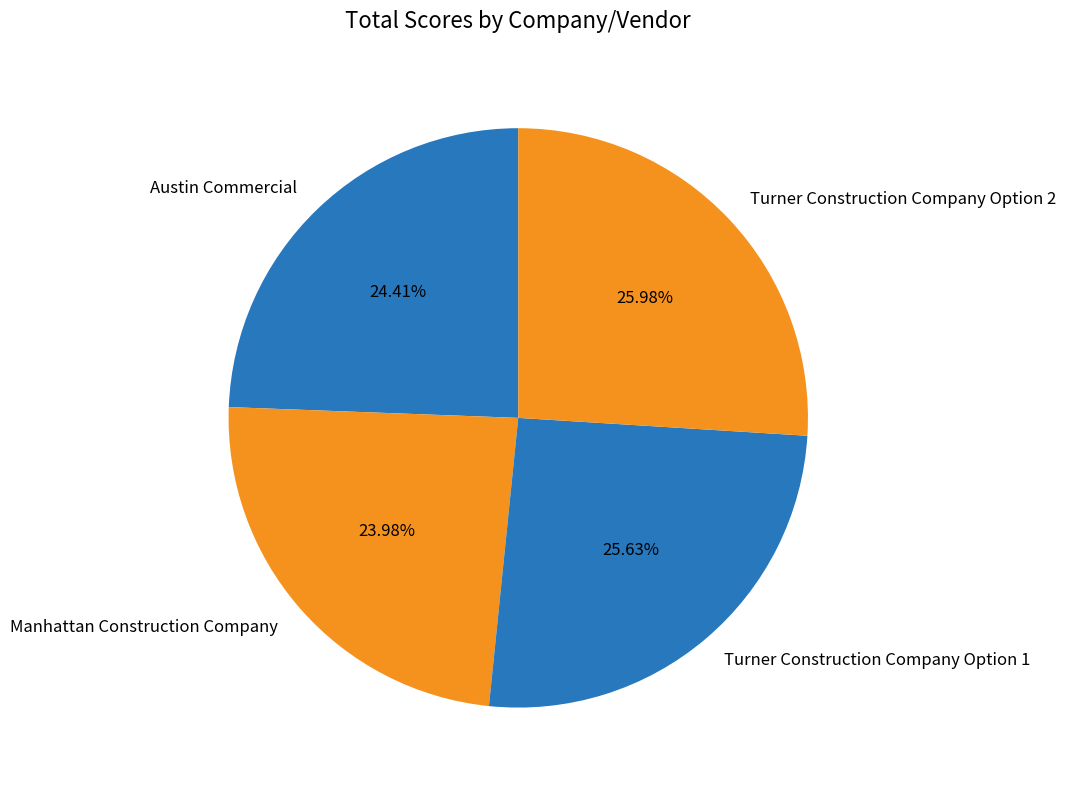

Is it true that Turner Construction Company Option 2 is 19% of the pie?

False